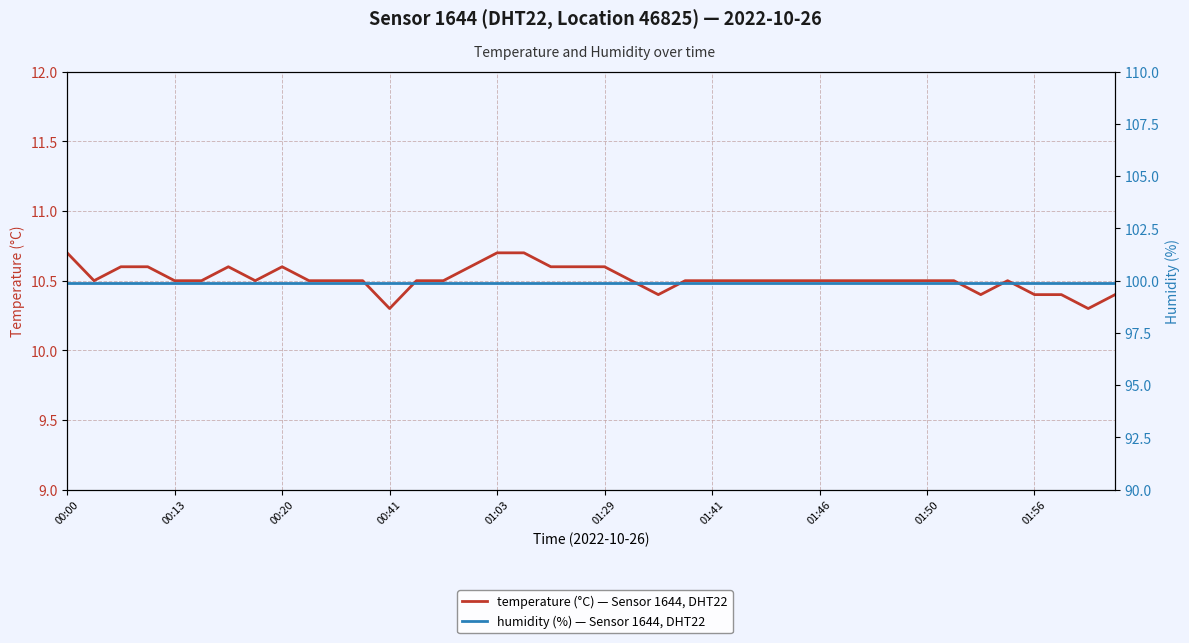

How many lines are shown in the chart?

2